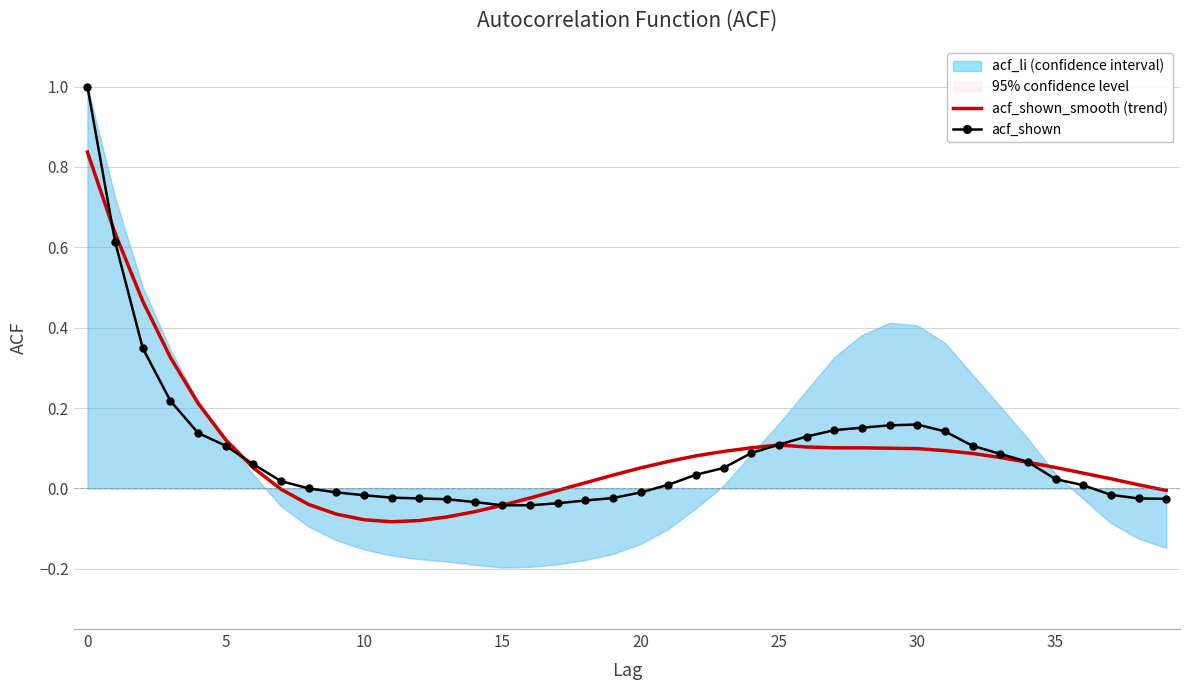

How many negative values does the acf_shown_smooth (trend) series have?

12